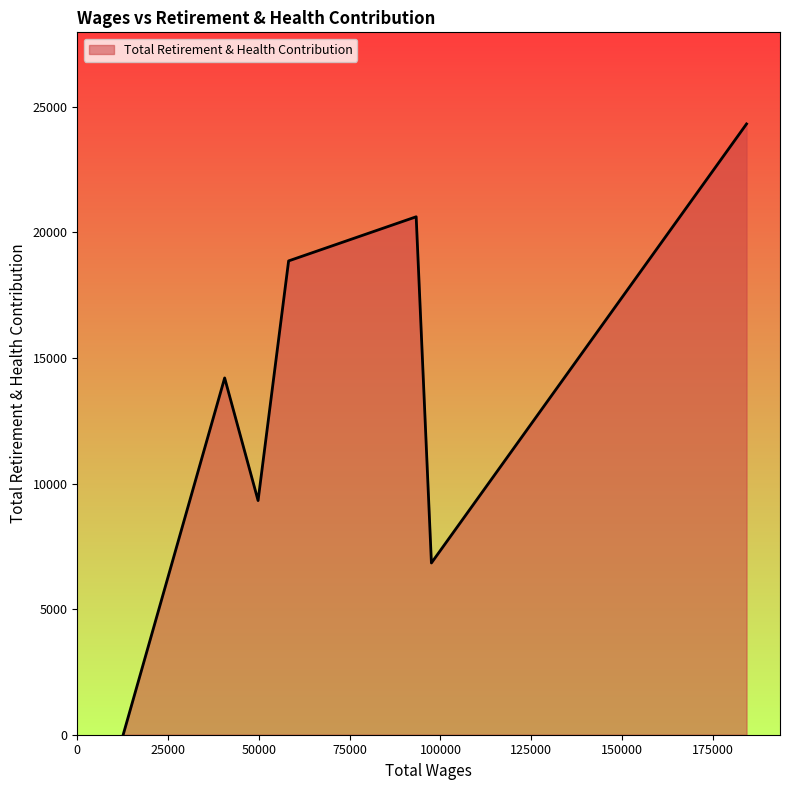

What is the difference between the maximum and minimum values?

24318